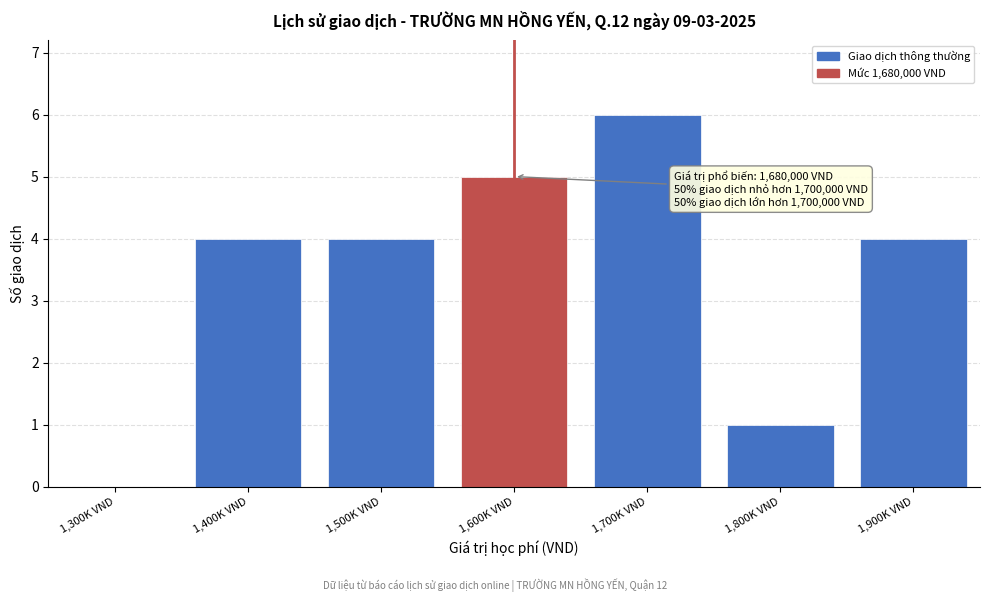

Reading right to left, extract all data points from this chart.

1,900K VND=4	1,800K VND=1	1,700K VND=6	1,600K VND=5	1,500K VND=4	1,400K VND=4	1,300K VND=0